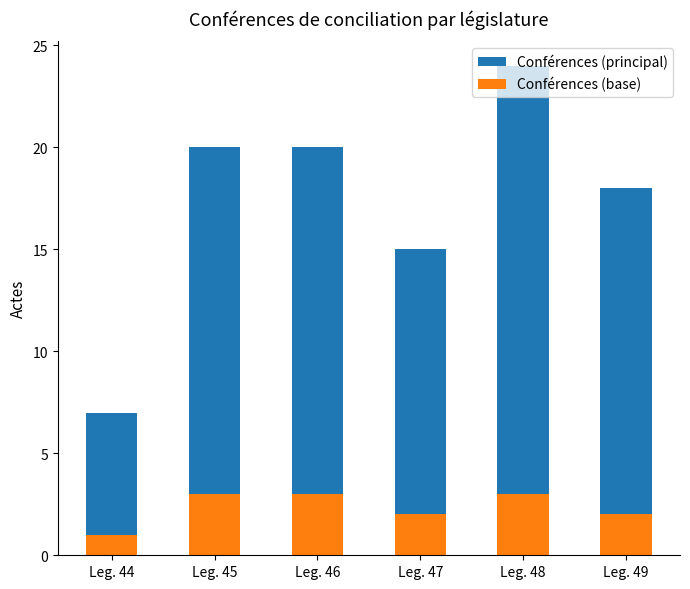

What is the difference between the Conférences (base) values at Leg. 47 and Leg. 45?

1